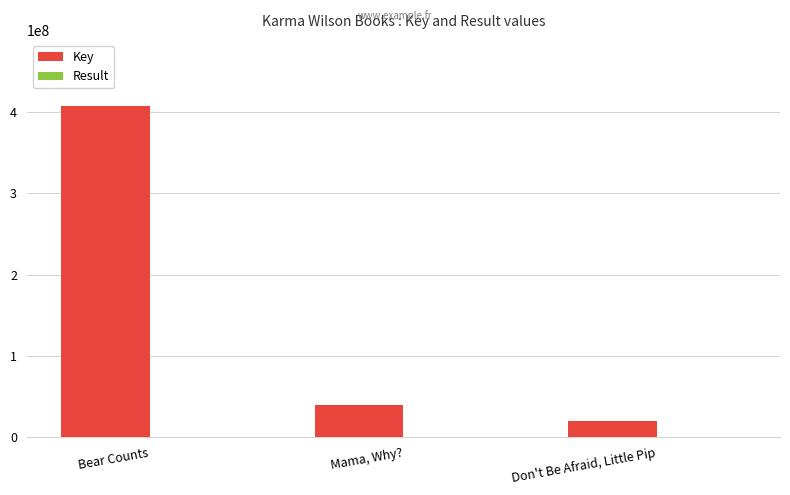

True or false: Key has a value of 19748138 at Don't Be Afraid, Little Pip.

True